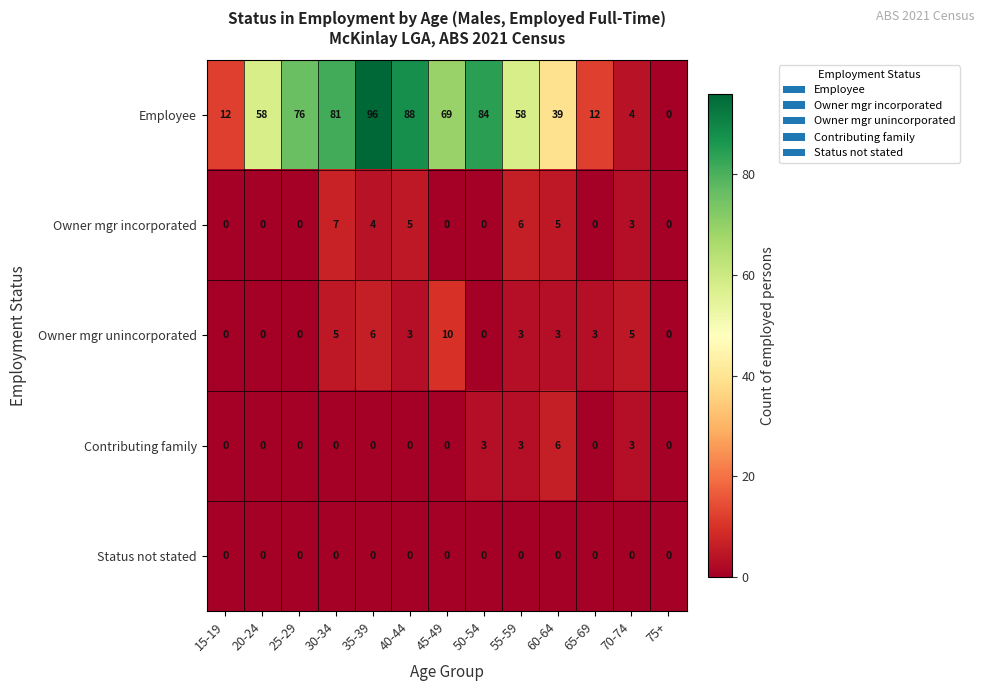

What is the difference between the Owner mgr incorporated values at 50-54 and 35-39?

4